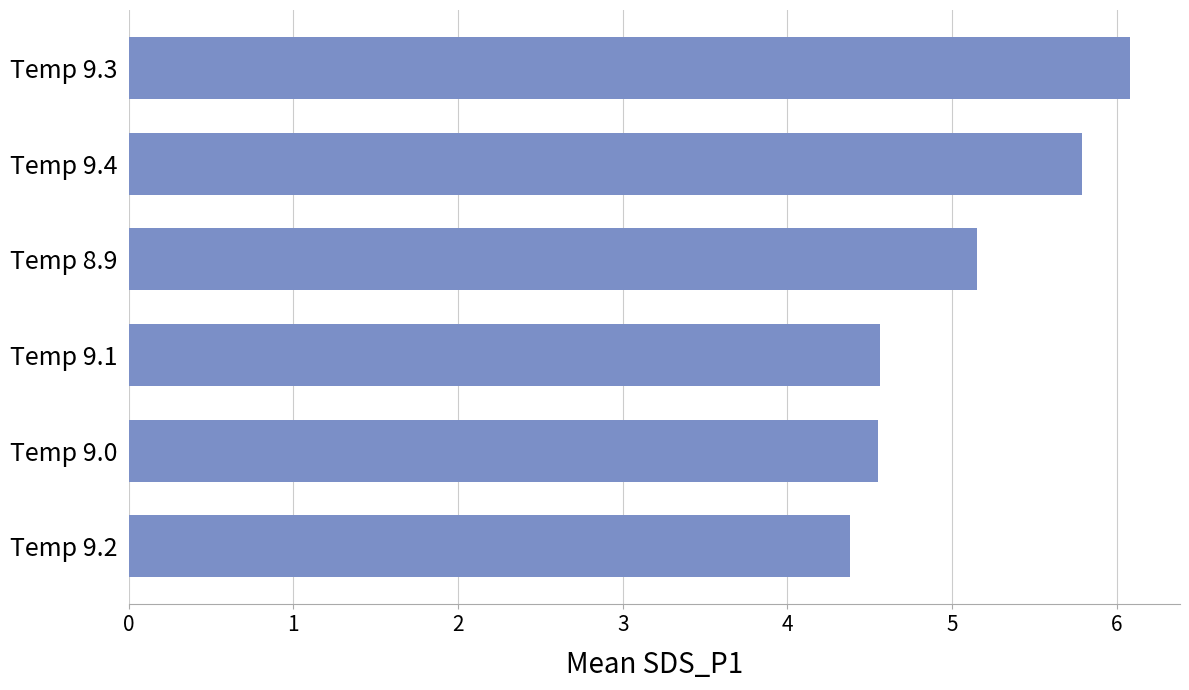

At which category does the chart reach its peak across all series?

Temp 9.3